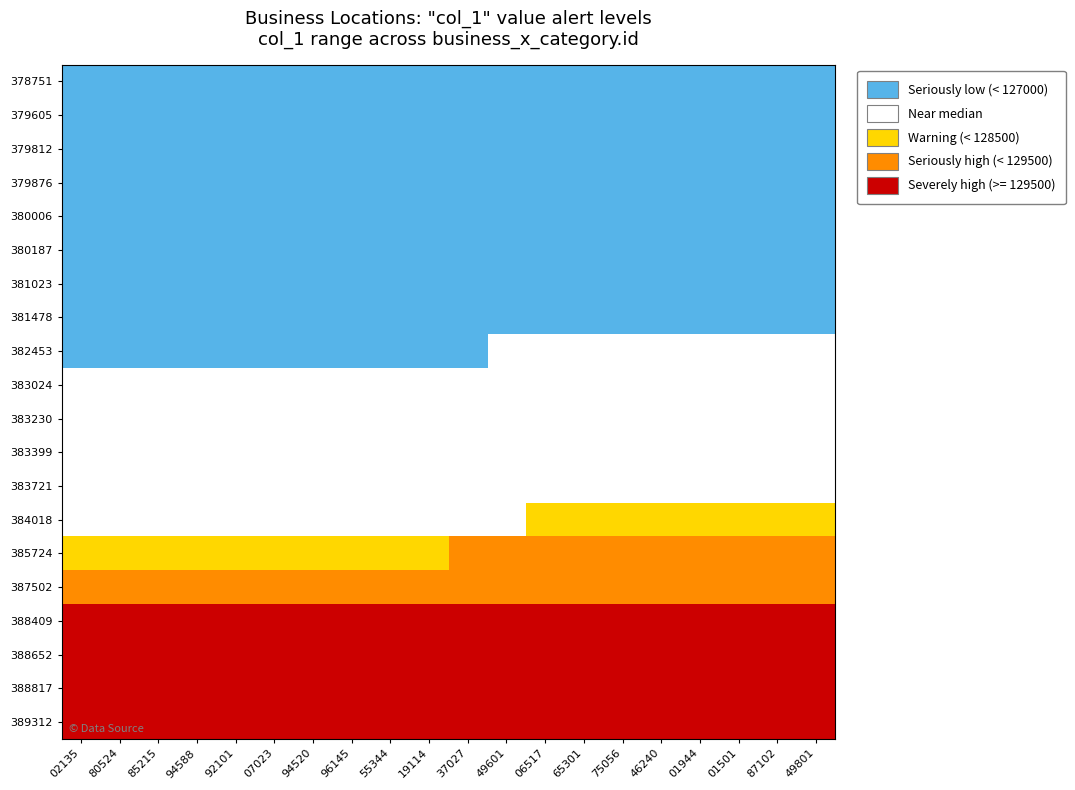

At which category is the sum across all series the highest?

49801